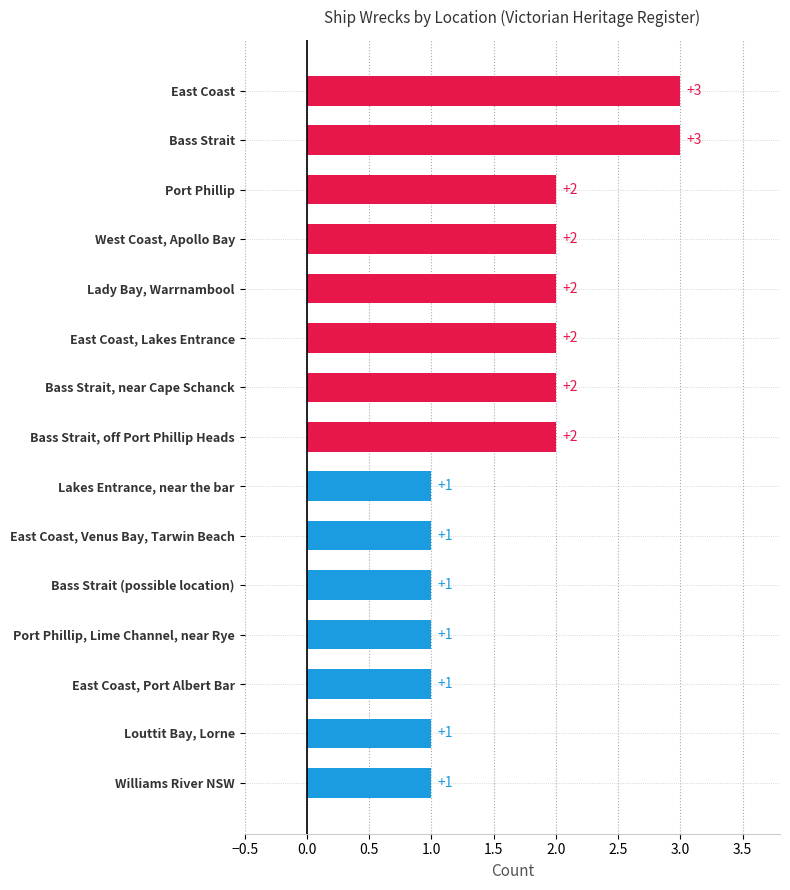

The value at Bass Strait, near Cape Schanck is 2. True or false?

True